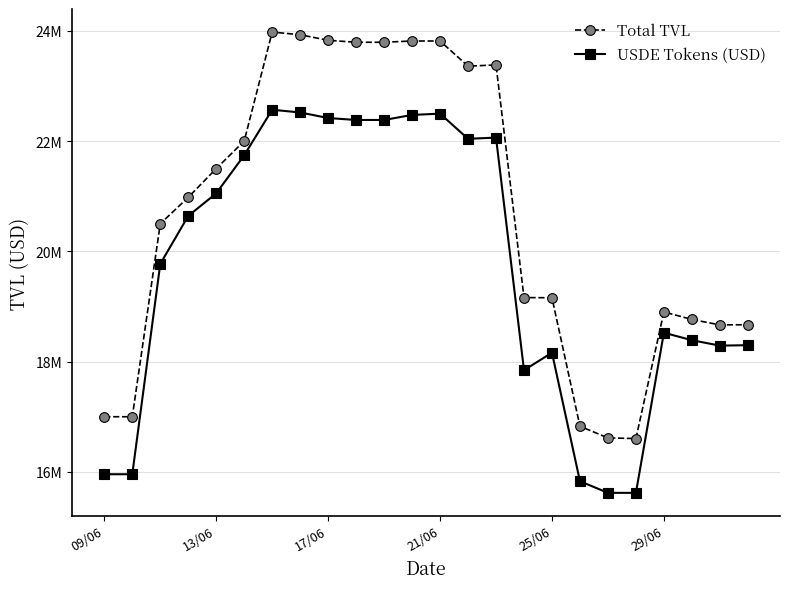

What is the value of the Total TVL point at the 17th from the left?

19157342.8